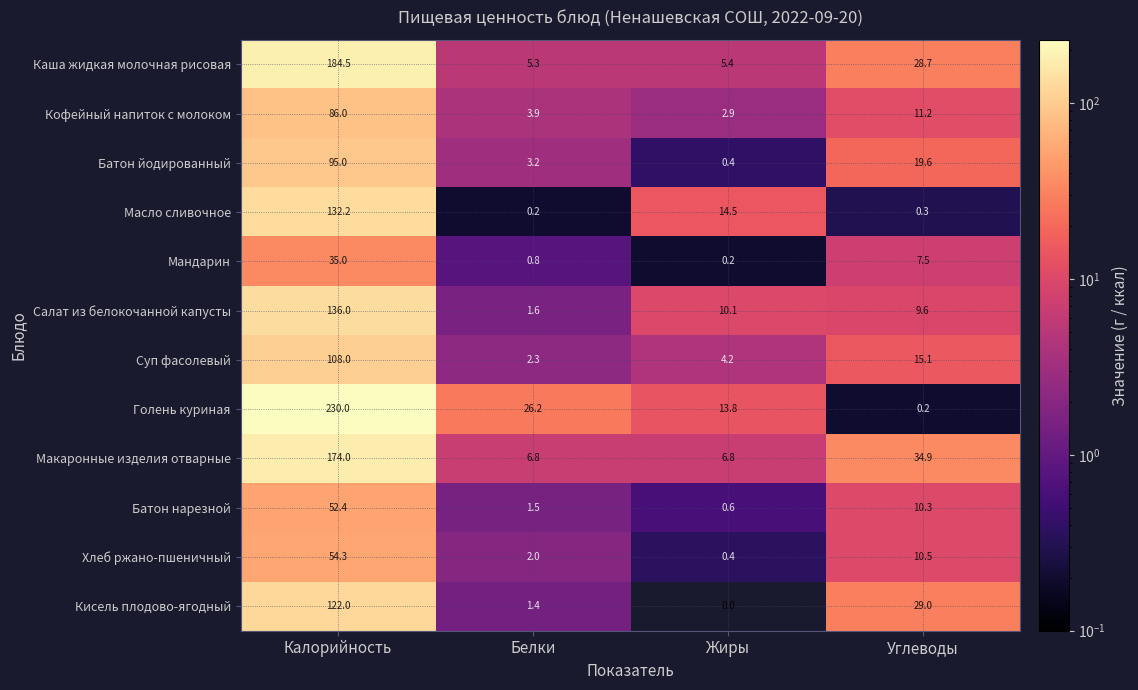

What is the total value across all series at Углеводы?

176.9